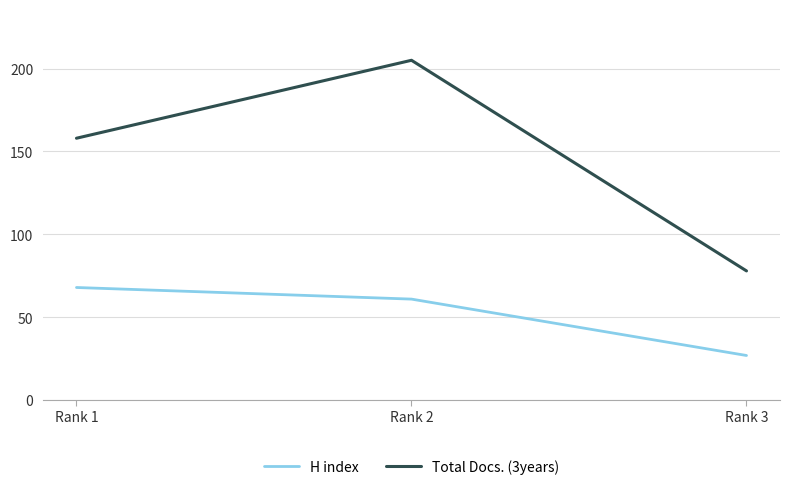

Does the chart have visible grid lines?

Yes